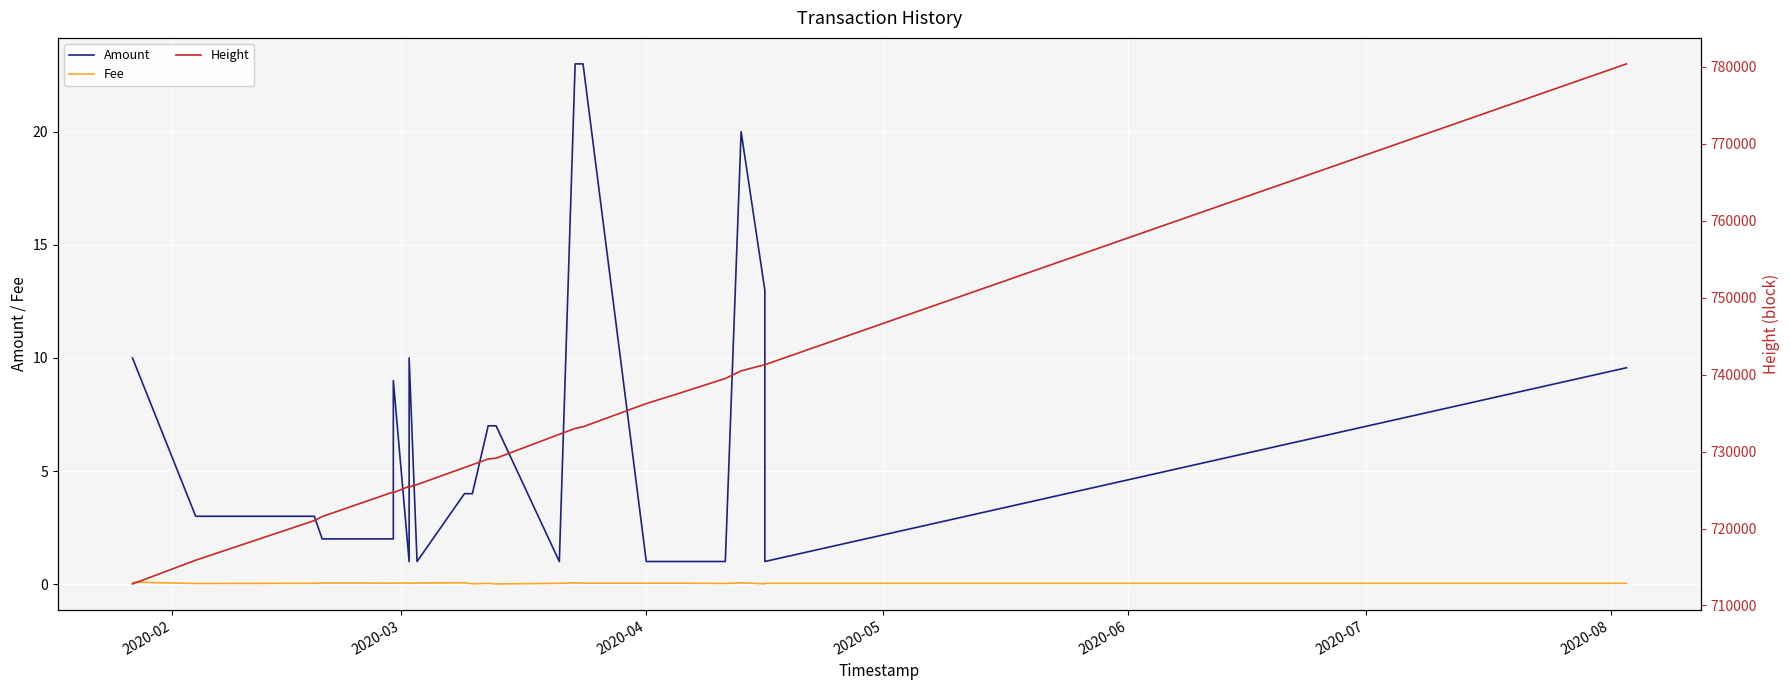

What are all the series names shown in the legend?

Amount, Fee, Height